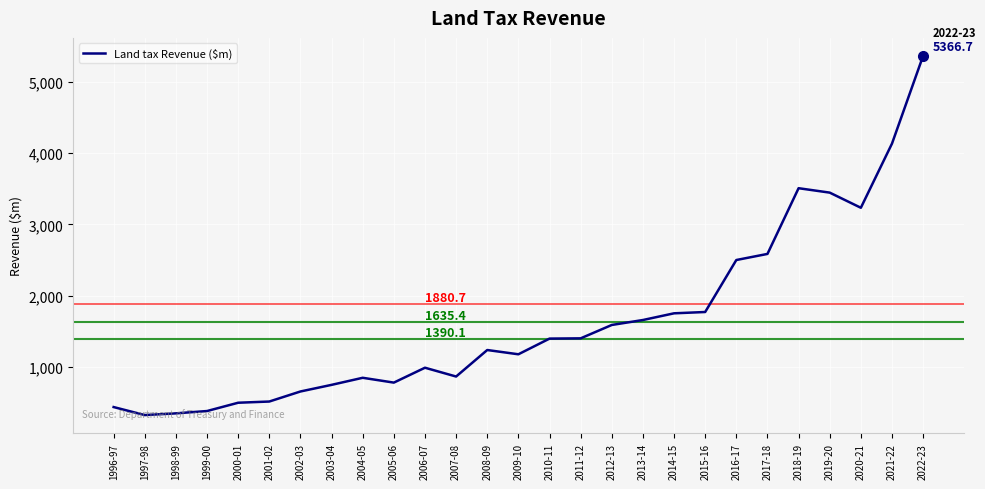

Which label corresponds to the largest value in the chart?

2022-23